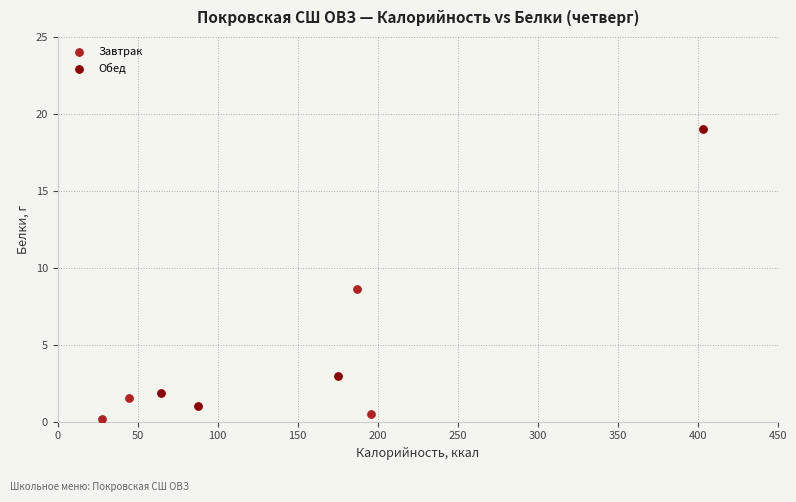

What are all the series names shown in the legend?

Завтрак, Обед